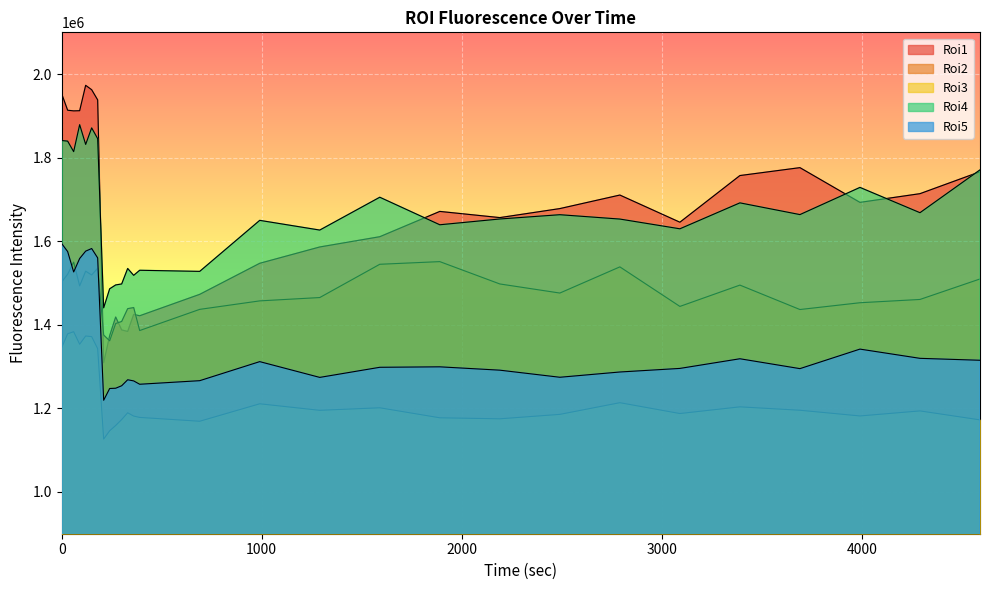

Which series has the largest range (max minus min)?

Roi1